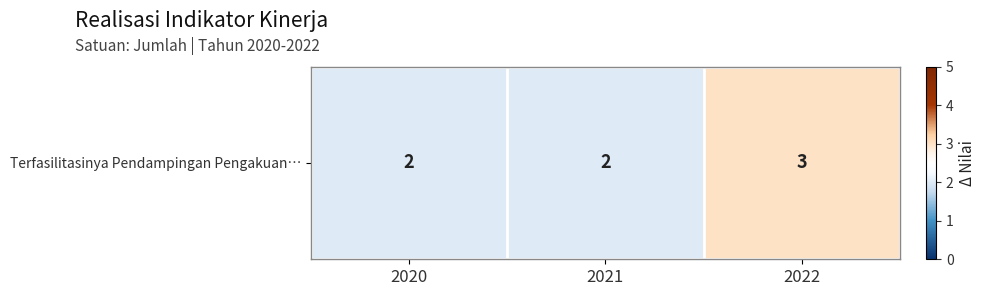

Rank the categories by value from lowest to highest.

2020, 2021, 2022